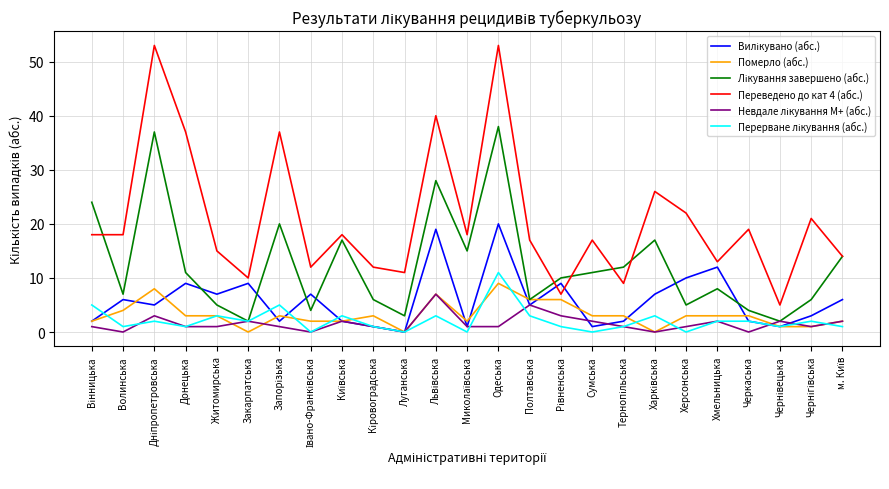

What is the spread (max minus min) of values at Полтавська?

14